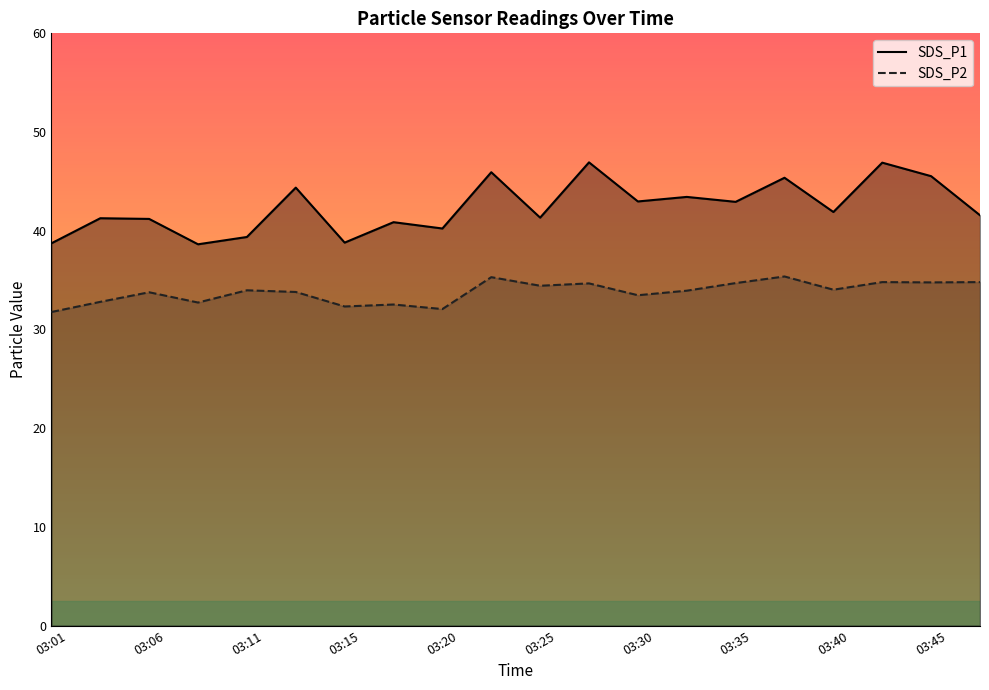

What is the greatest value displayed?

46.9